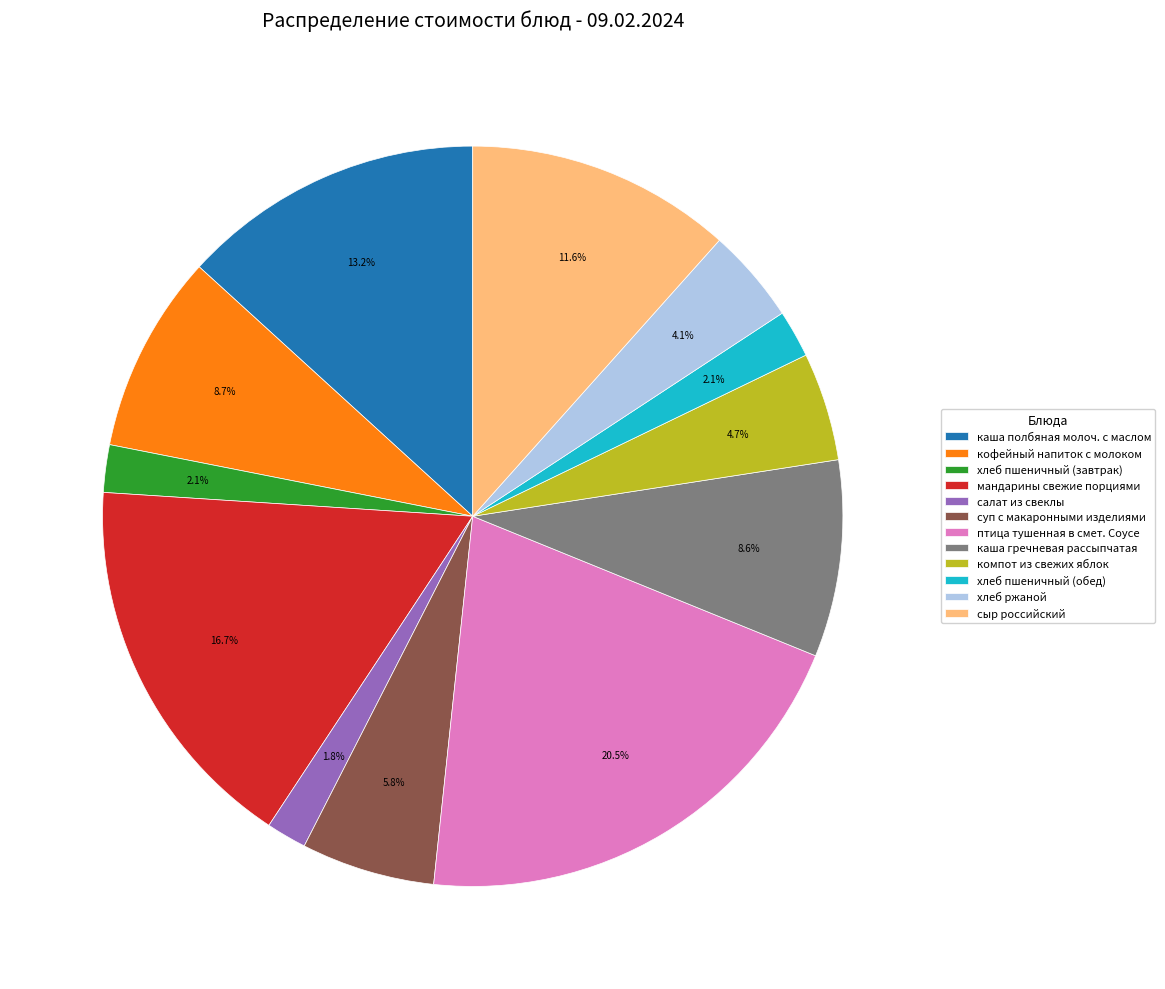

How many segments does this pie chart have?

12